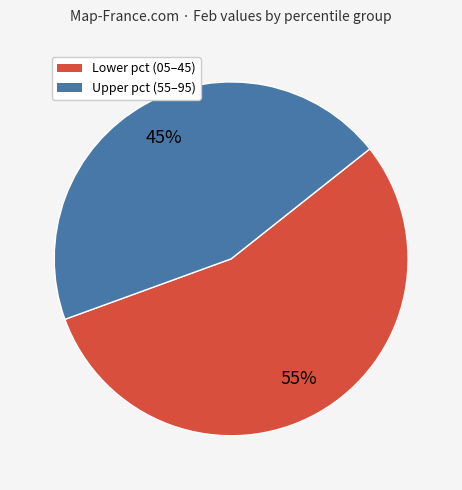

True or false: Upper pct (55–95) accounts for 45% of the total.

True